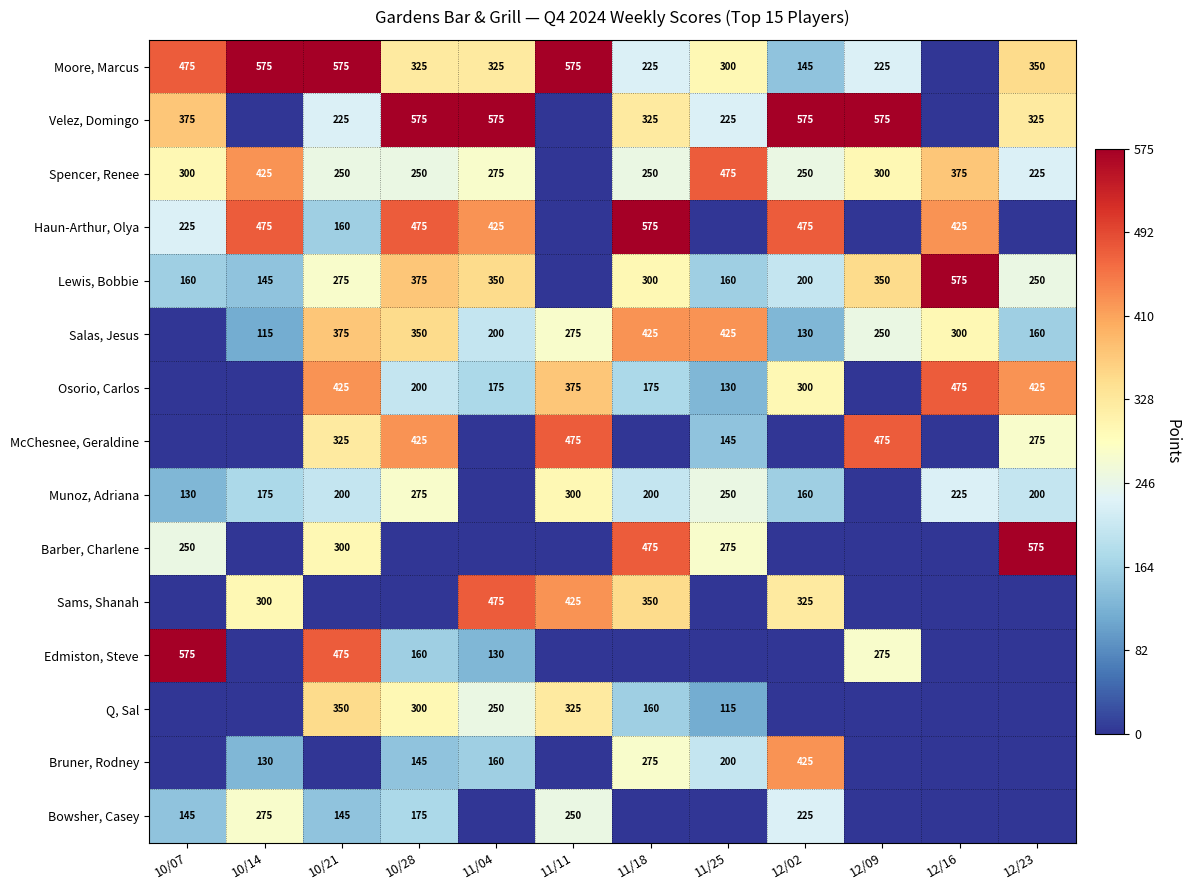

At which category does the chart reach its peak across all series?

10/14